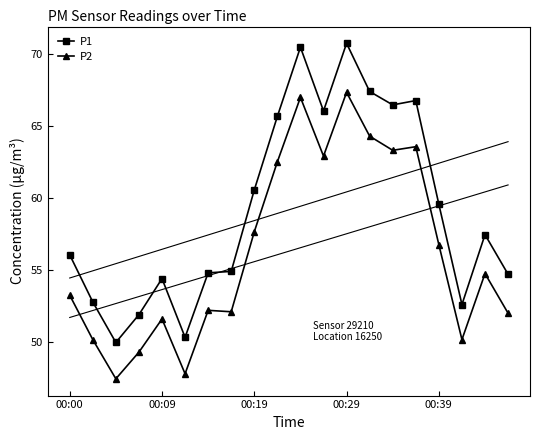

At which label does P2 first exceed 54?

00:19